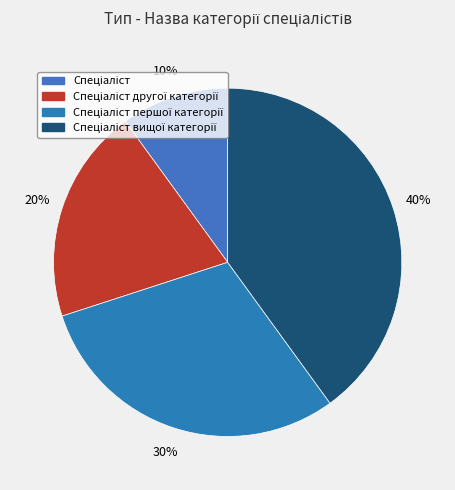

How many slices are in this pie chart?

4